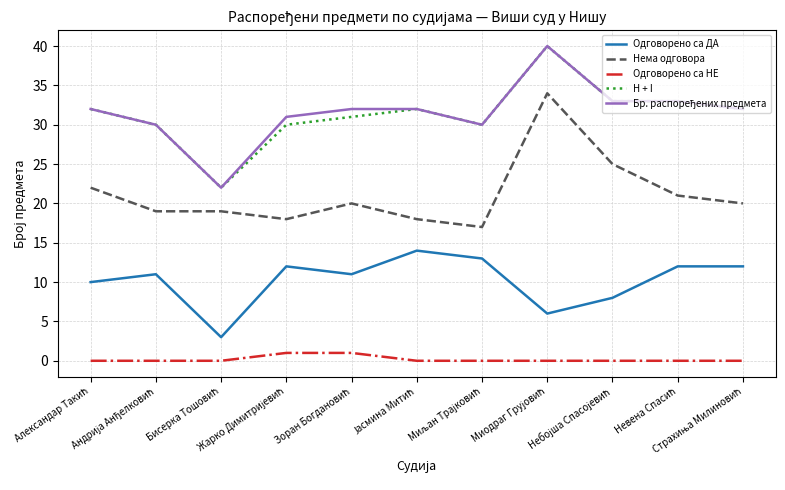

At how many categories does at least one series exceed 18?

11